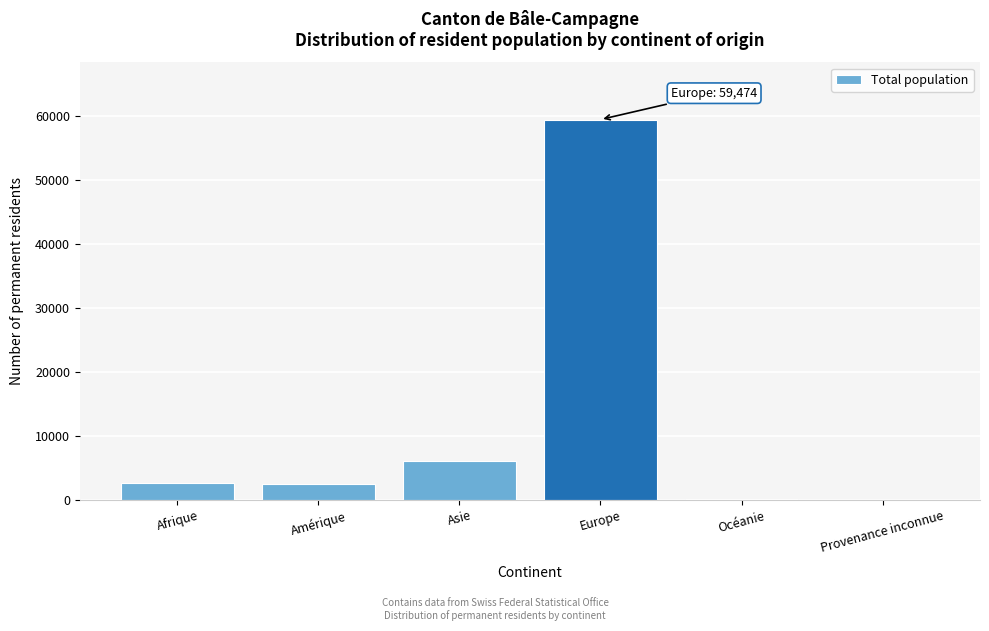

What is the maximum value shown in the chart?

59474